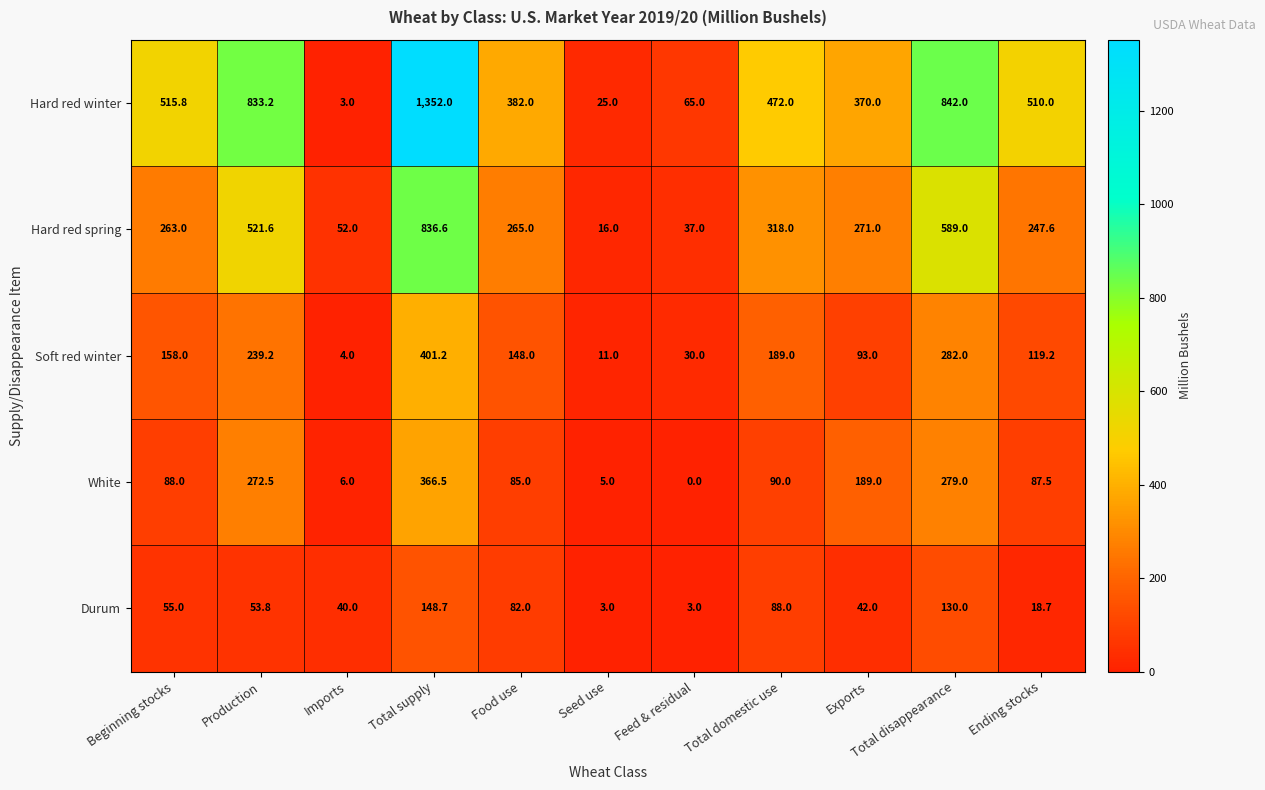

The Soft red winter series shows 158.0 at Beginning stocks. True or false?

True